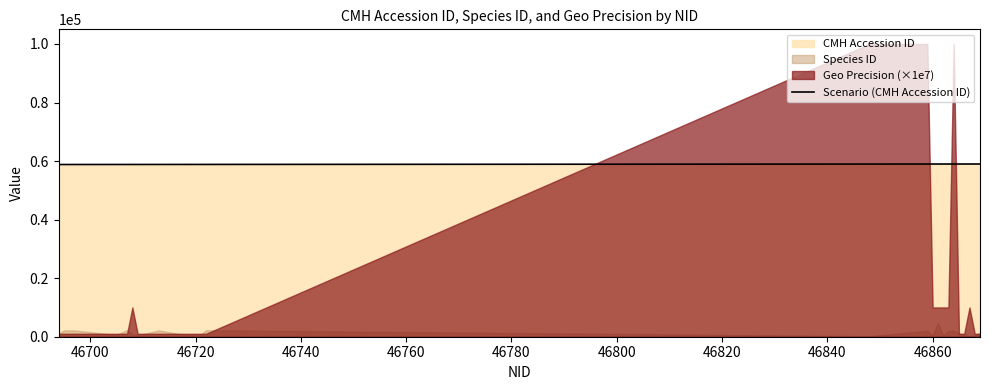

What is the maximum value for Scenario (CMH Accession ID)?

58997